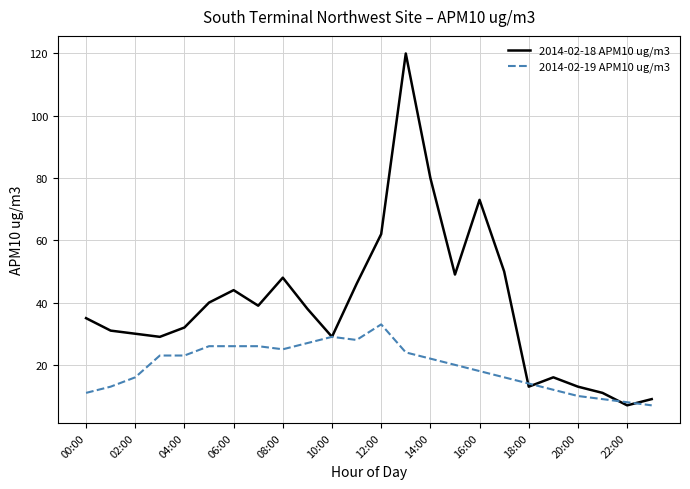

What is the maximum value for 2014-02-19 APM10 ug/m3?

33